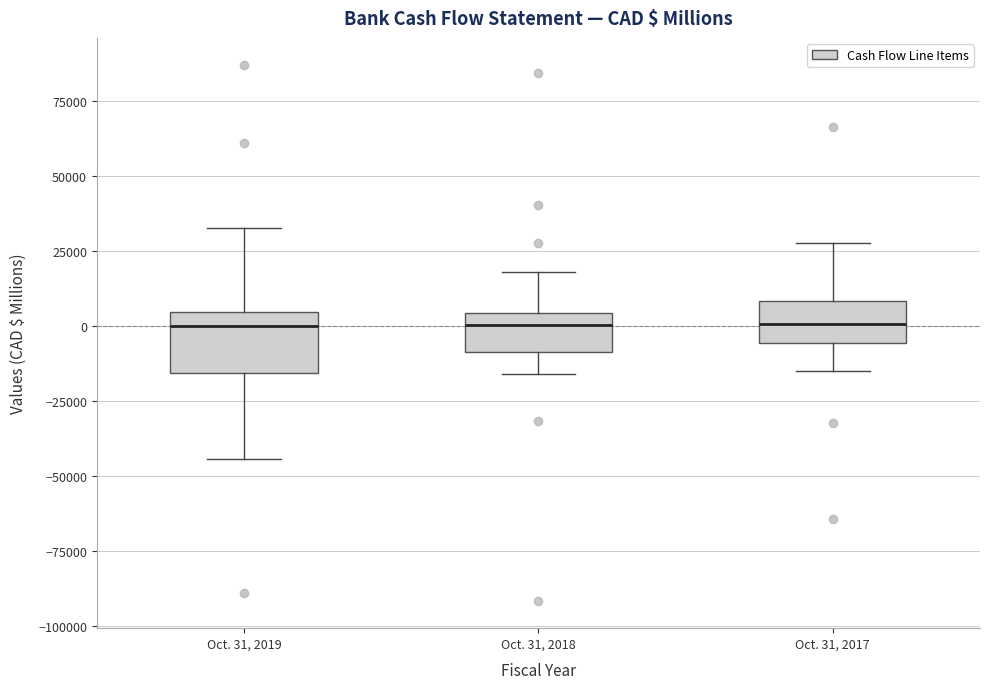

Reading left to right, transcribe this box plot: for each box, give where its median line is, the range the box spans, and where its two whiskers end, as read against the y-axis. The values are not printed on the chart, so give them approximately, as read against the axis.

Oct. 31, 2019: median 0, box -15000 to 5000, whiskers -45000 to 35000
Oct. 31, 2018: median 0, box -10000 to 5000, whiskers -15000 to 20000
Oct. 31, 2017: median 0, box -5000 to 10000, whiskers -15000 to 30000